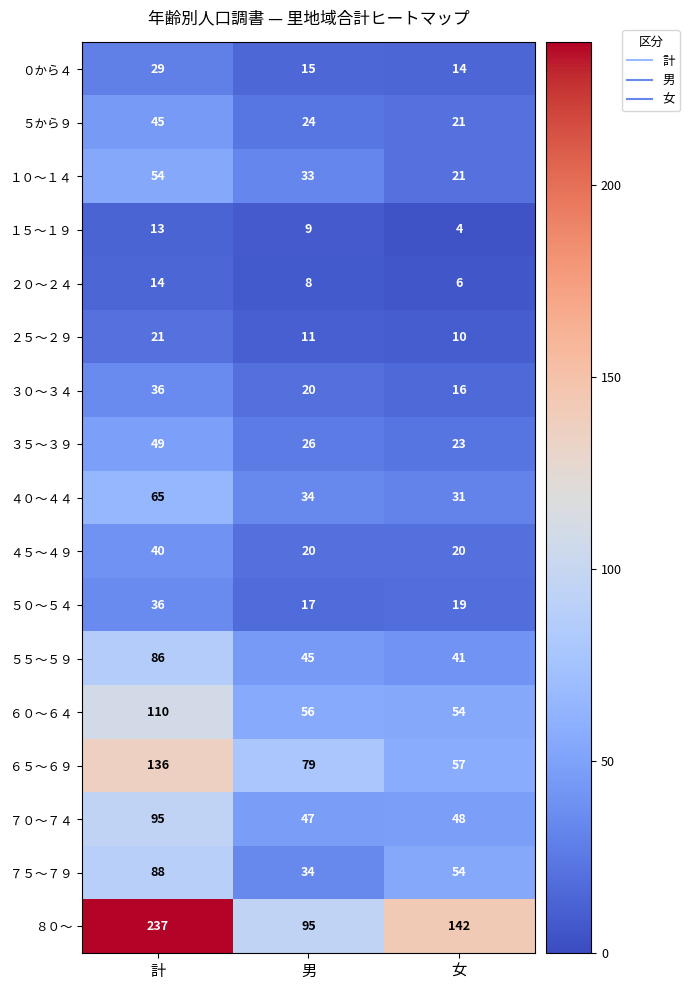

What is the total value across all series at 男?

573